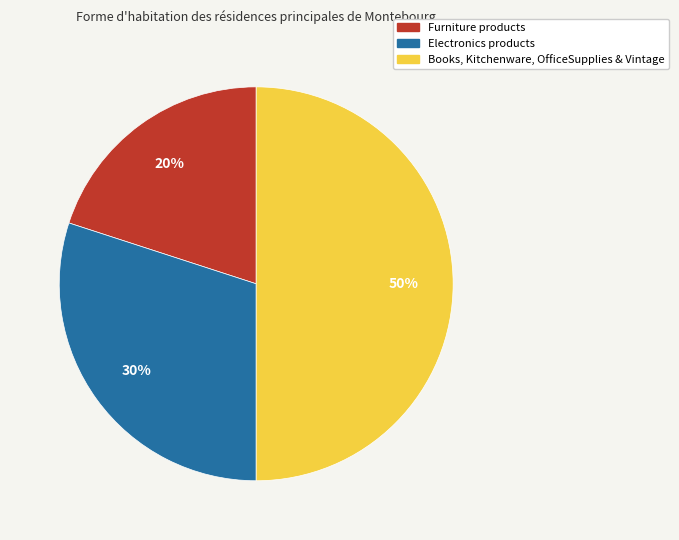

To the nearest percent, what is the average slice percentage?

33%